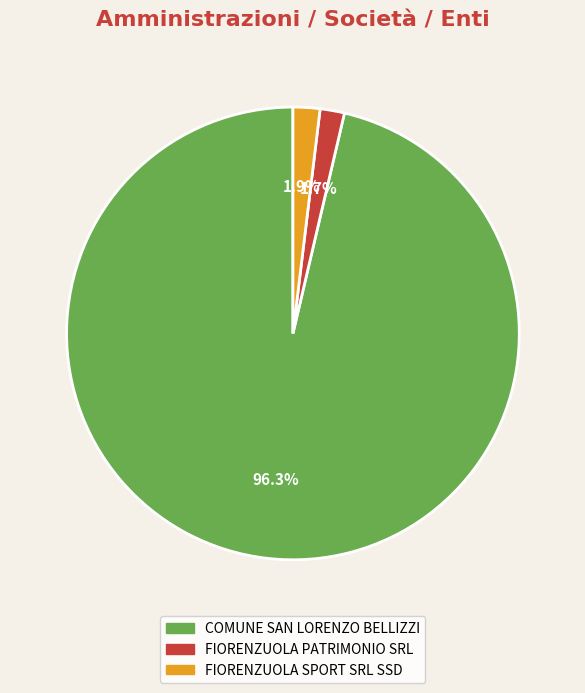

What percentage do COMUNE SAN LORENZO BELLIZZI and FIORENZUOLA PATRIMONIO SRL together represent?

98.1%